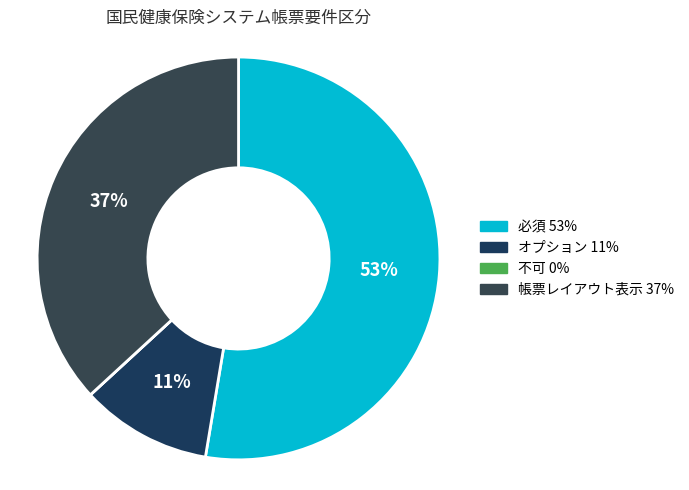

Is it true that 帳票レイアウト表示 is 26% of the pie?

False